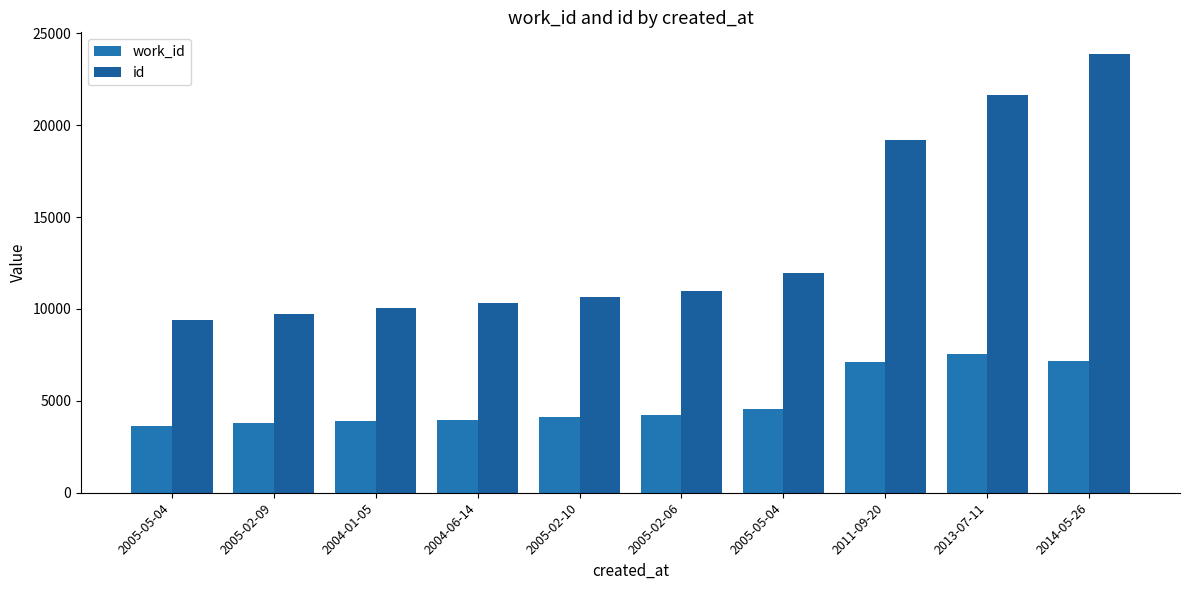

Reading right to left, list all the values displayed in this chart.

work_id: 2014-05-26=7163	2013-07-11=7530	2011-09-20=7097	2005-05-04=4555	2005-02-06=4209	2005-02-10=4141	2004-06-14=3981	2004-01-05=3882	2005-02-09=3785	2005-05-04=3618
id: 2014-05-26=23863	2013-07-11=21640	2011-09-20=19197	2005-05-04=11971	2005-02-06=10959	2005-02-10=10653	2004-06-14=10342	2004-01-05=10054	2005-02-09=9746	2005-05-04=9394